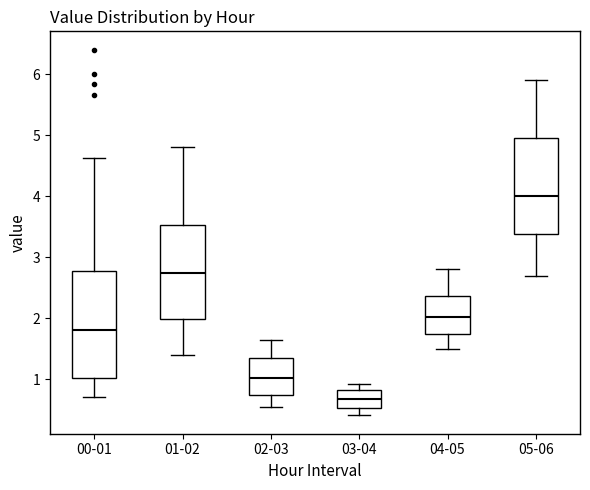

Comparing the boxes themselves (not the whiskers), which one is the tallest?

00-01